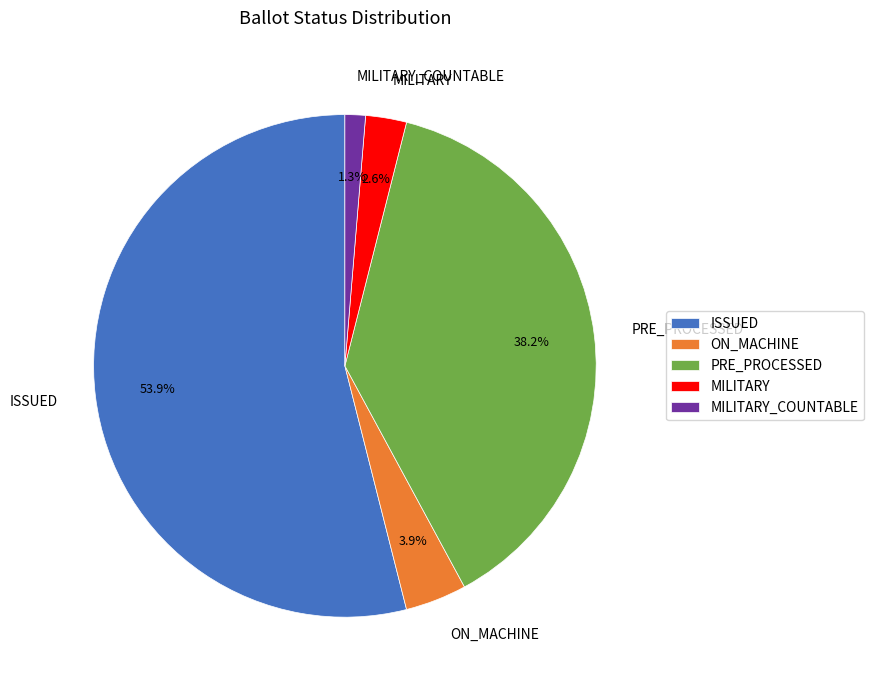

Rank the categories by value from lowest to highest.

MILITARY_COUNTABLE, MILITARY, ON_MACHINE, PRE_PROCESSED, ISSUED